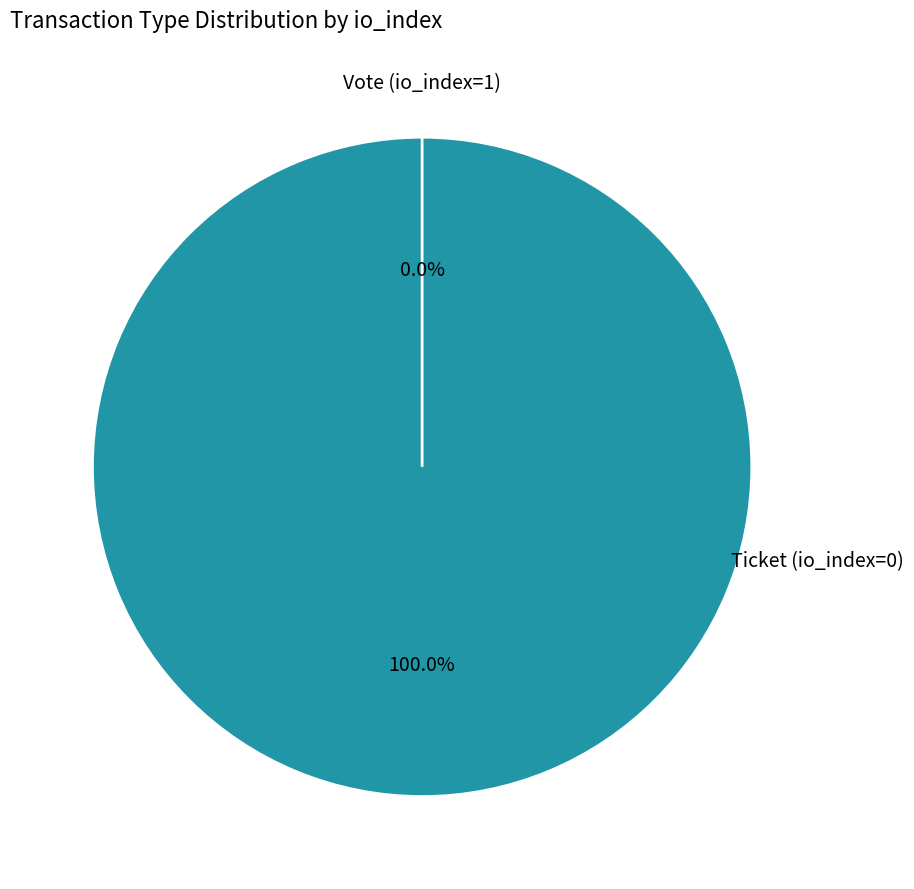

Combined, do Ticket (io_index=0) and Vote (io_index=1) account for over 50%?

Yes